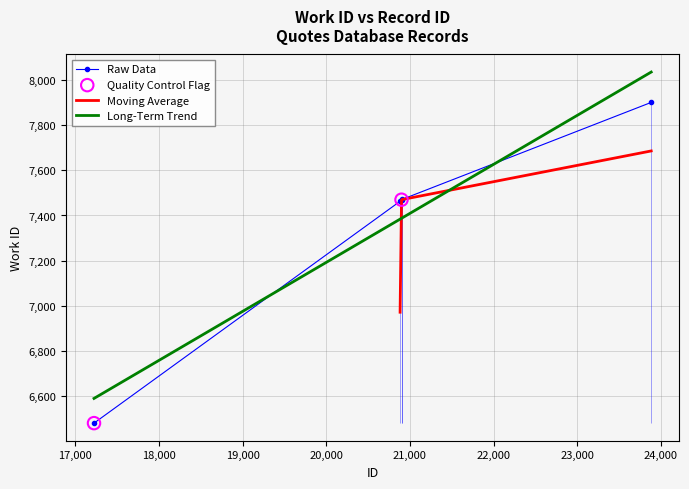

What is the highest value of the Long-Term Trend series?

8036.8